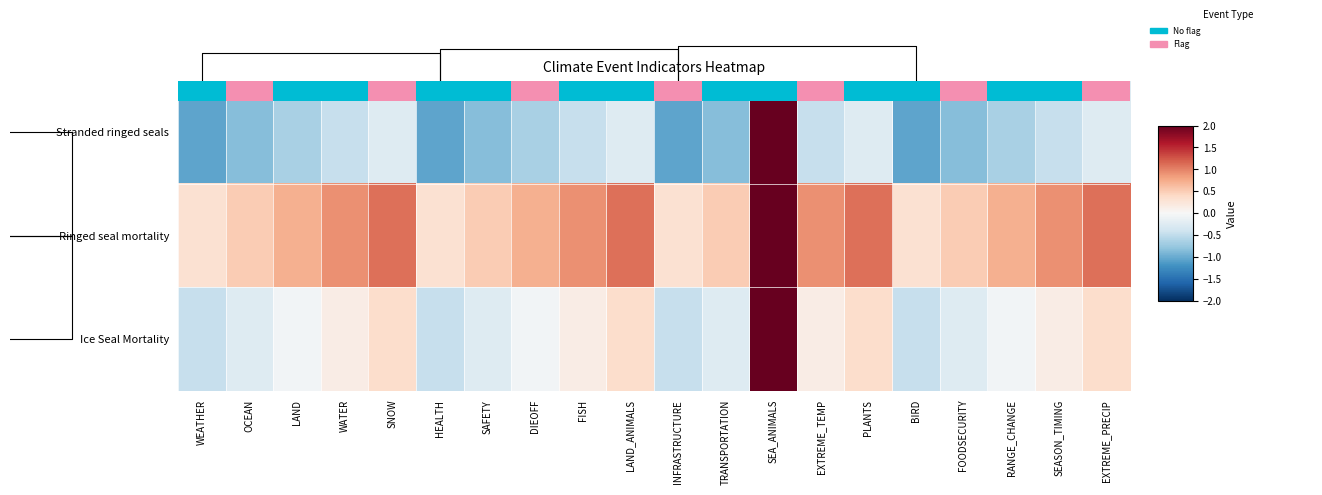

How many distinct data groups are displayed?

3